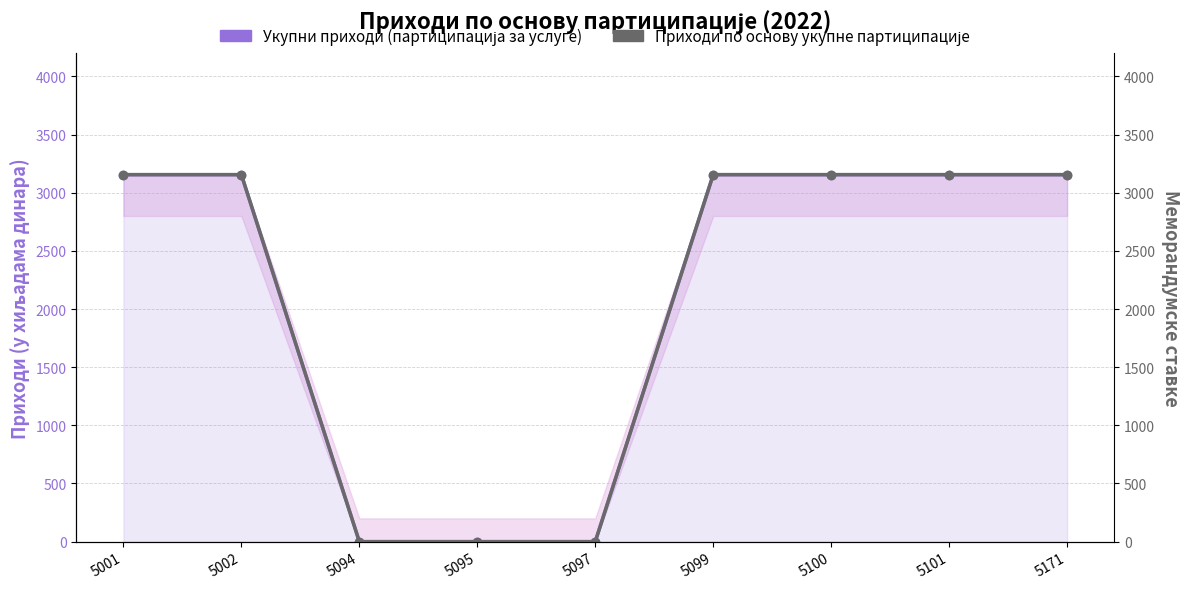

True or false: Приходи по основу укупне партиципације and Укупни приходи (партиципација за услуге) intersect in this chart.

False